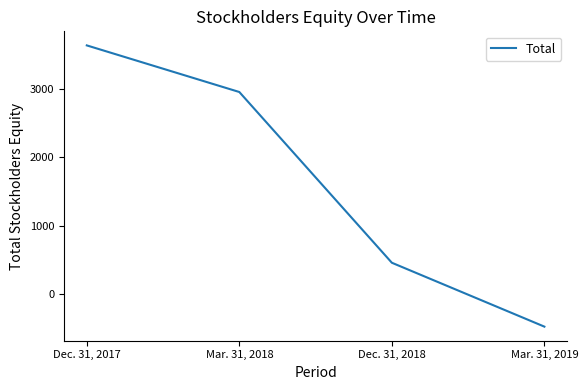

How many series are shown in this chart?

1